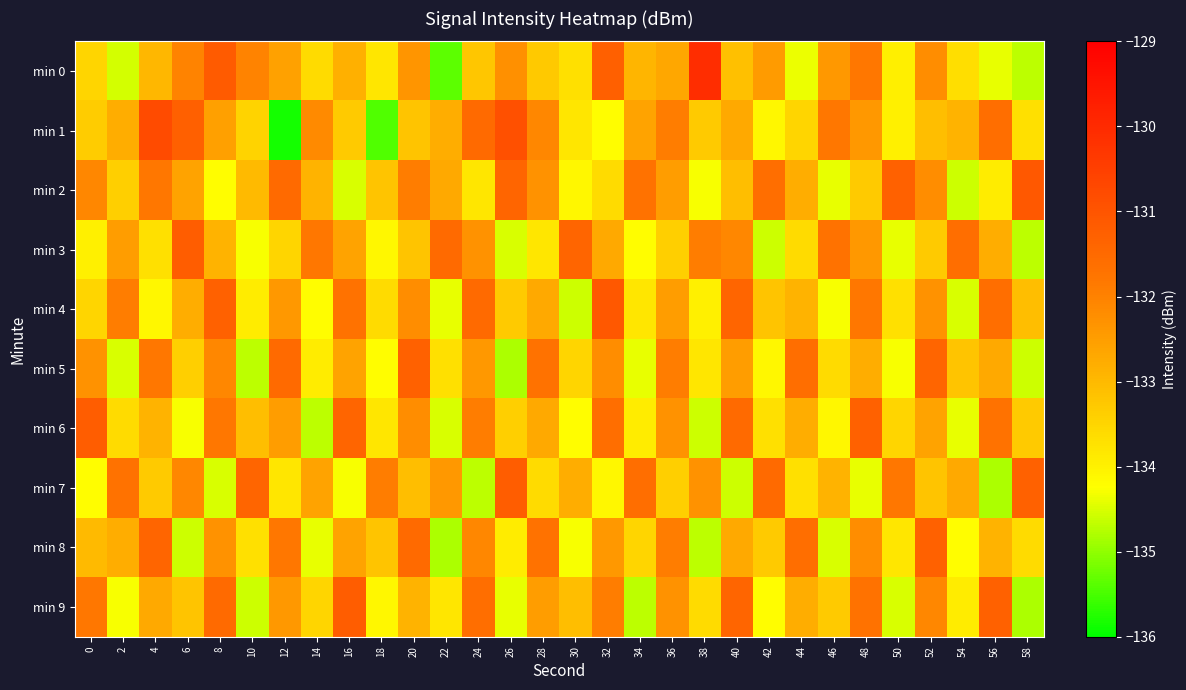

What is the total value across all series at 22?

-1335.9